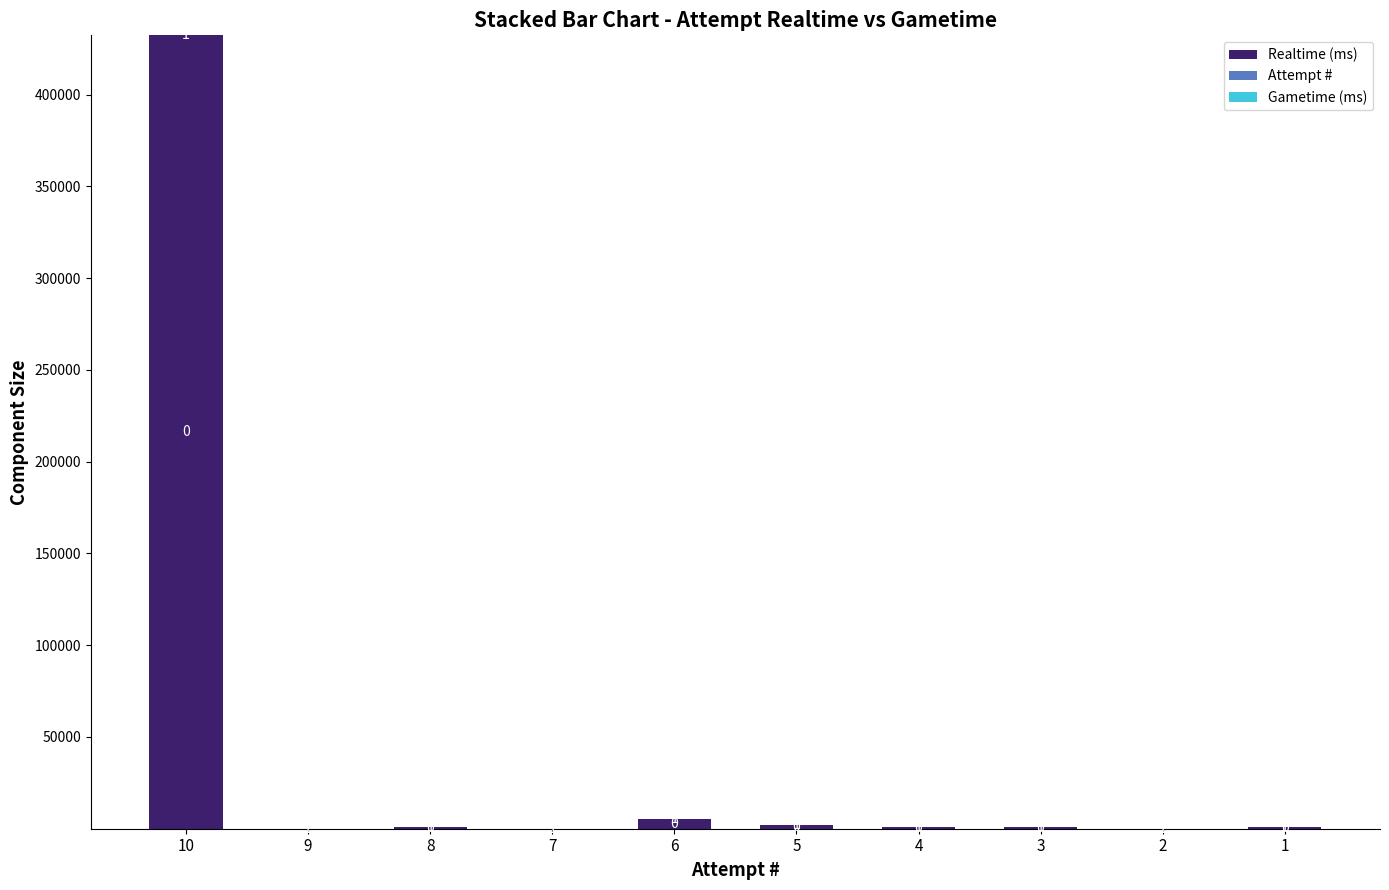

What is the total value across all series at 10?

432346